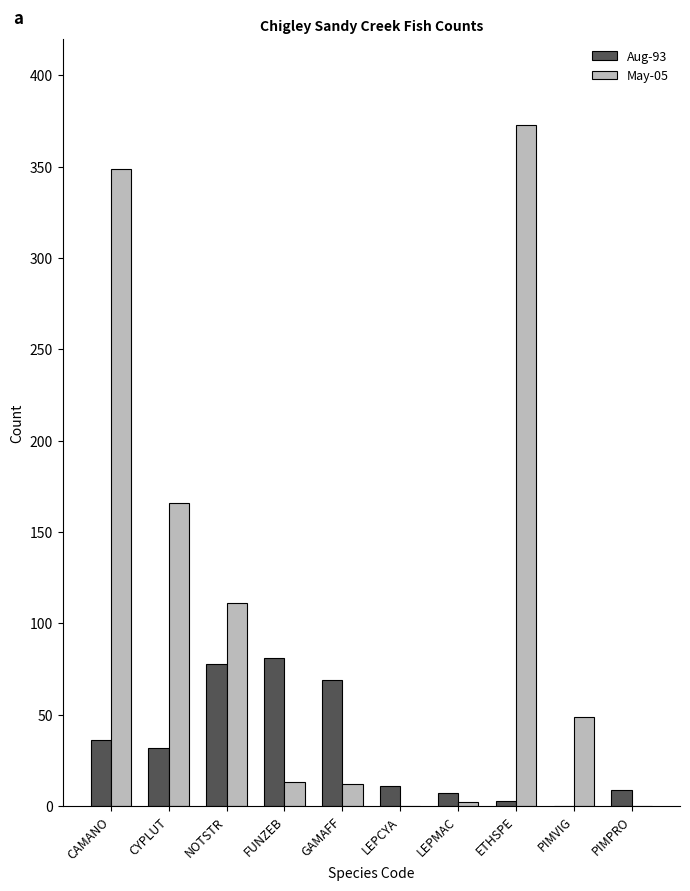

Is it true that May-05 equals 49 at PIMVIG?

True